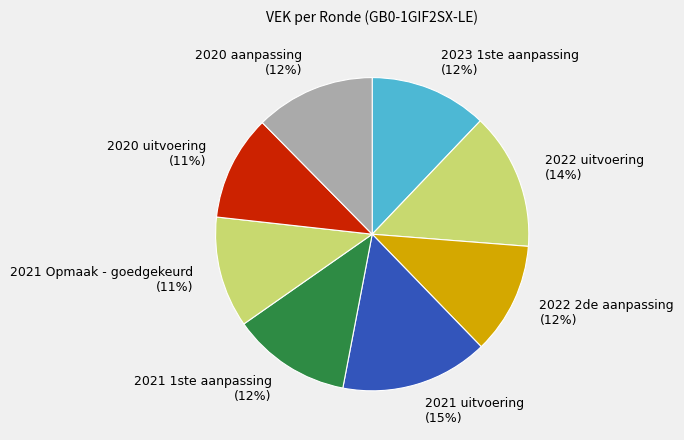

To the nearest percent, what is the combined percentage of 2023 1ste aanpassing (12%) and 2021 1ste aanpassing (12%)?

24%